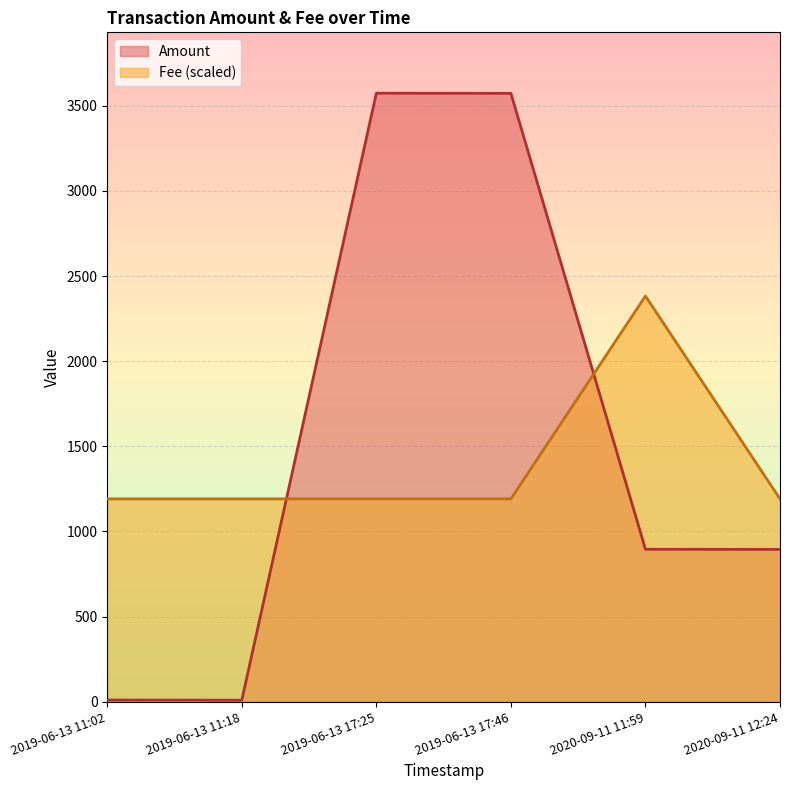

What are all the series names shown in the legend?

Amount, Fee (scaled)